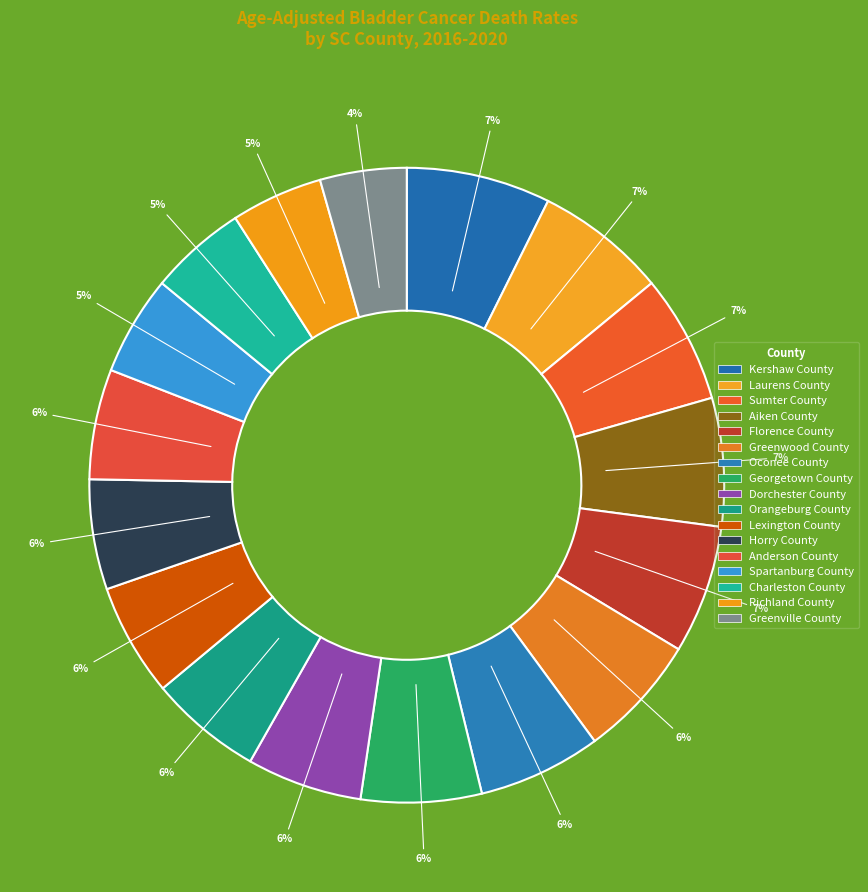

What is the ratio of the value at Florence County to the value at Oconee County?

1.0